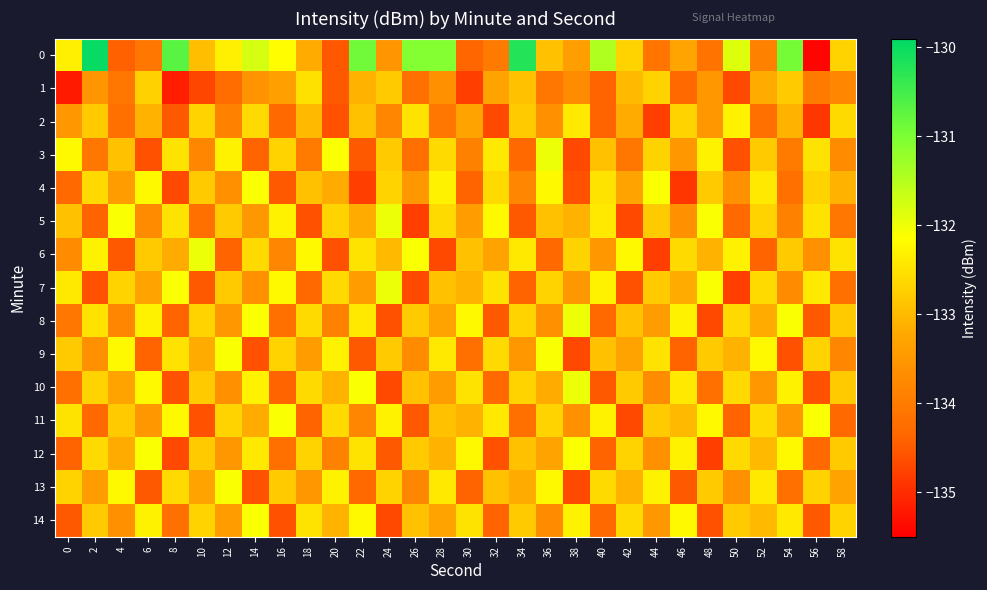

Rank the series by their maximum value, from lowest to highest.

1, 2, 4, 9, 11, 12, 13, 14, 3, 5, 6, 7, 8, 10, 0